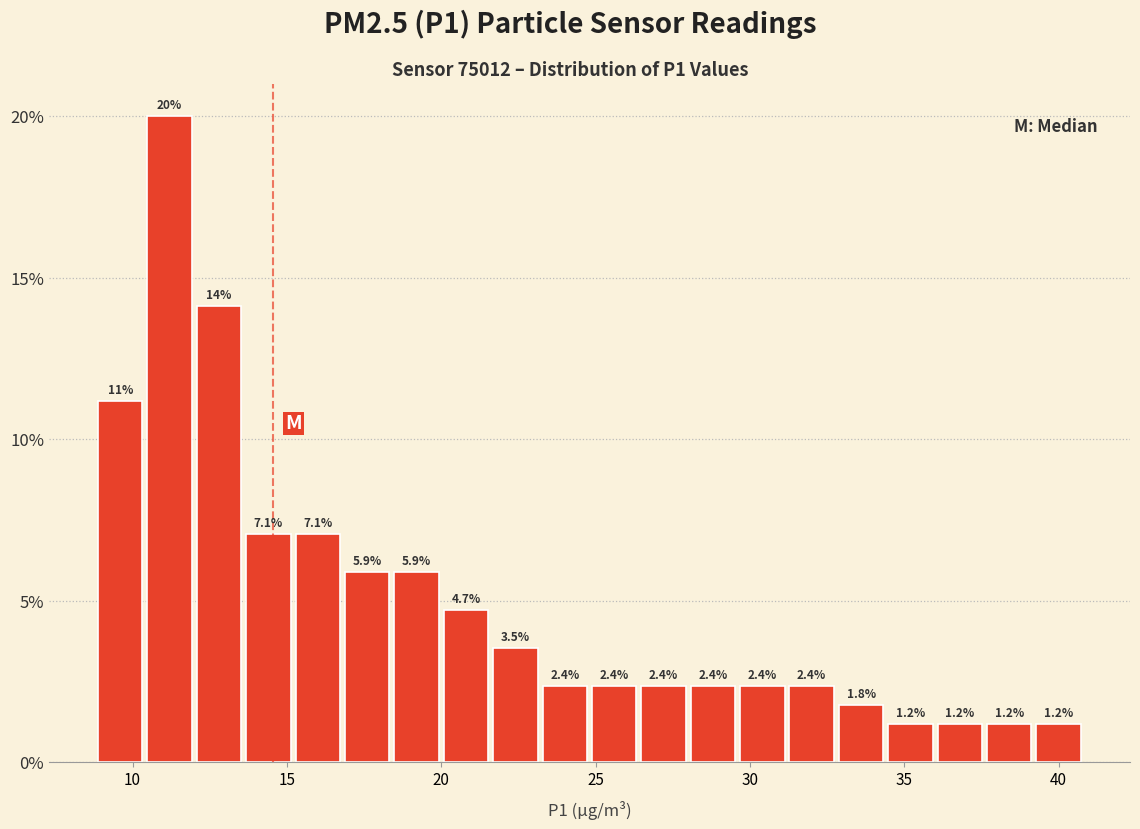

Read against the x-axis, roughly where is the centre of the tallest bar?

11.0